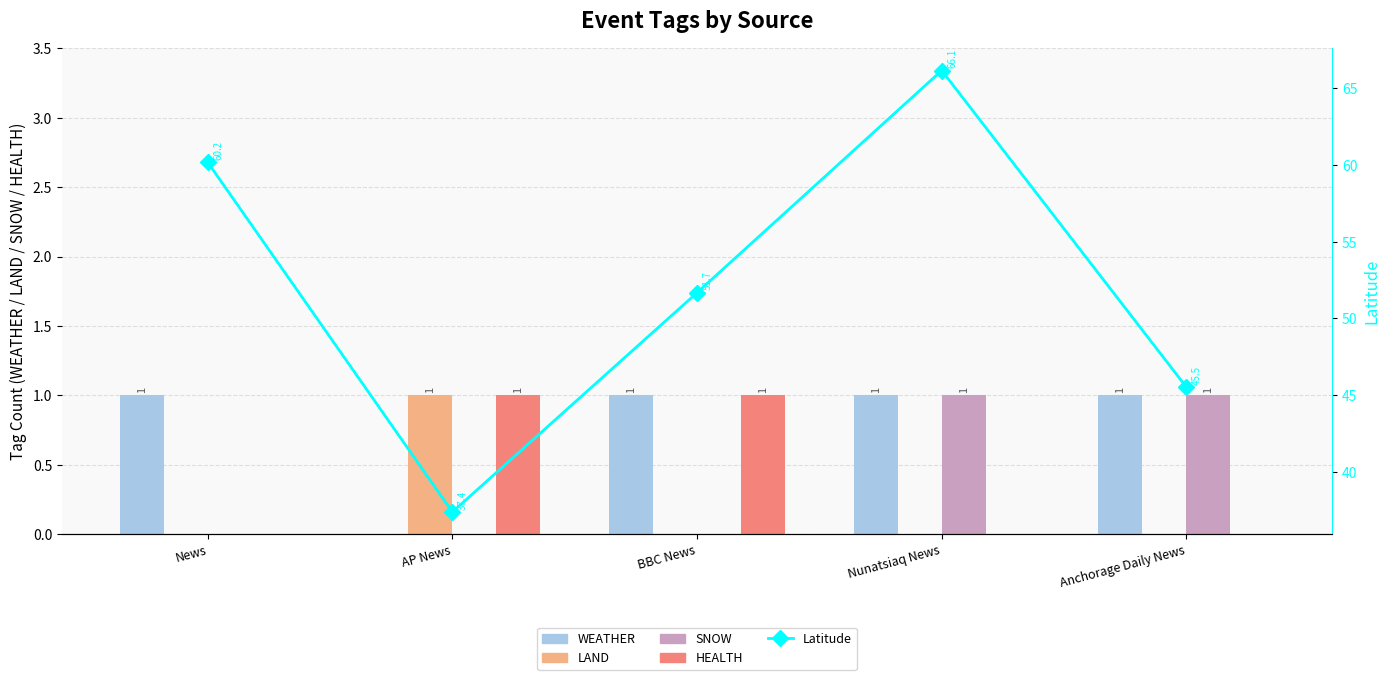

What is the label of the 4th bar from the right?

AP News